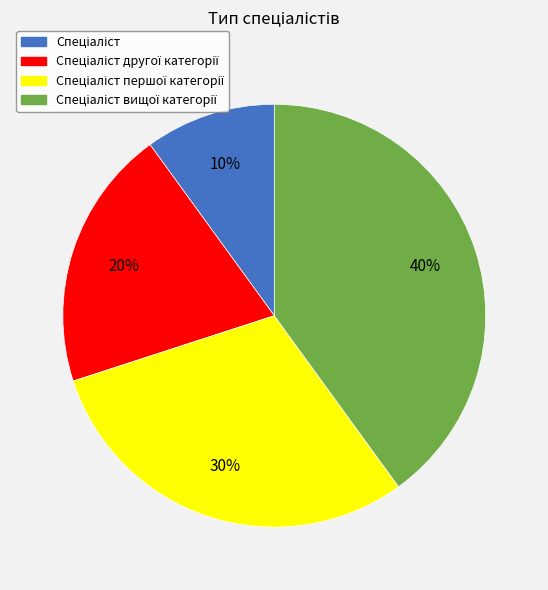

Does any single category account for the majority?

No